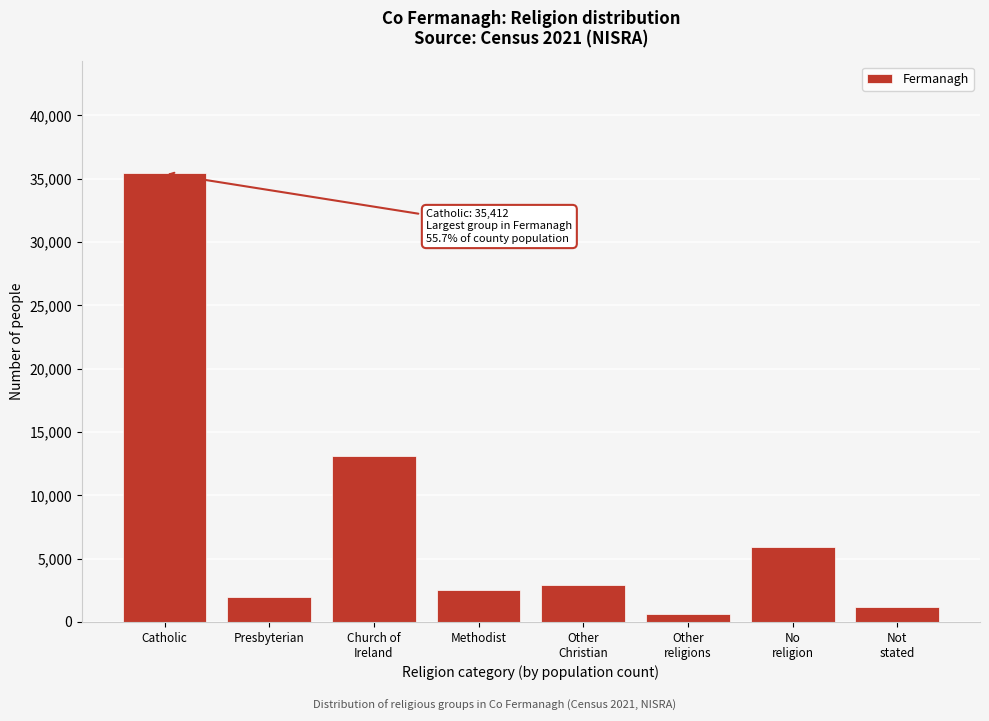

Reading left to right, what are all the values shown in this chart?

35412	1989	13065	2552	2874	601	5885	1207